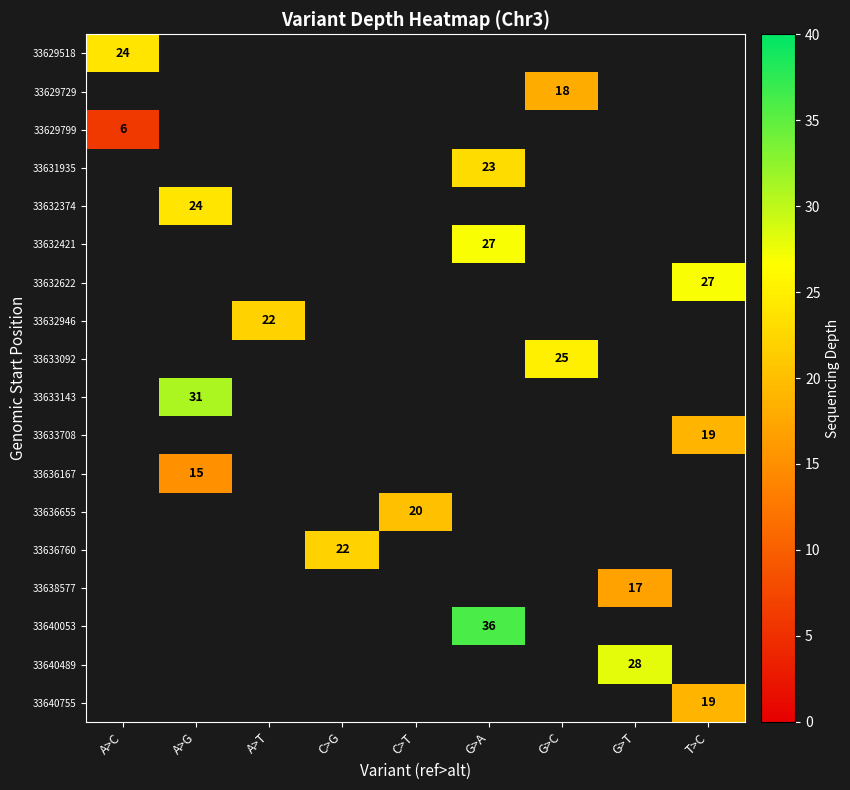

True or false: 33636655 has a value of 20 at C>T.

True